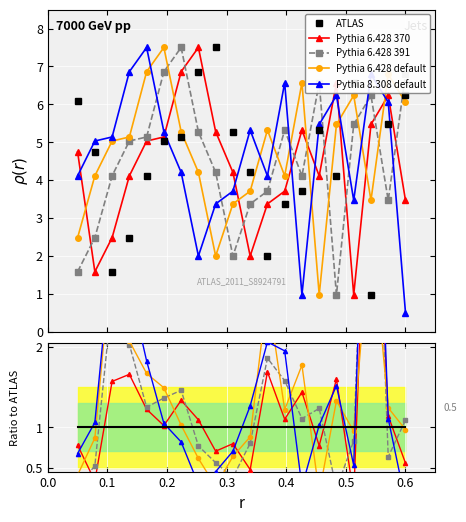

True or false: Pythia 6.428 370 and Pythia 6.428 default cross at least once.

True